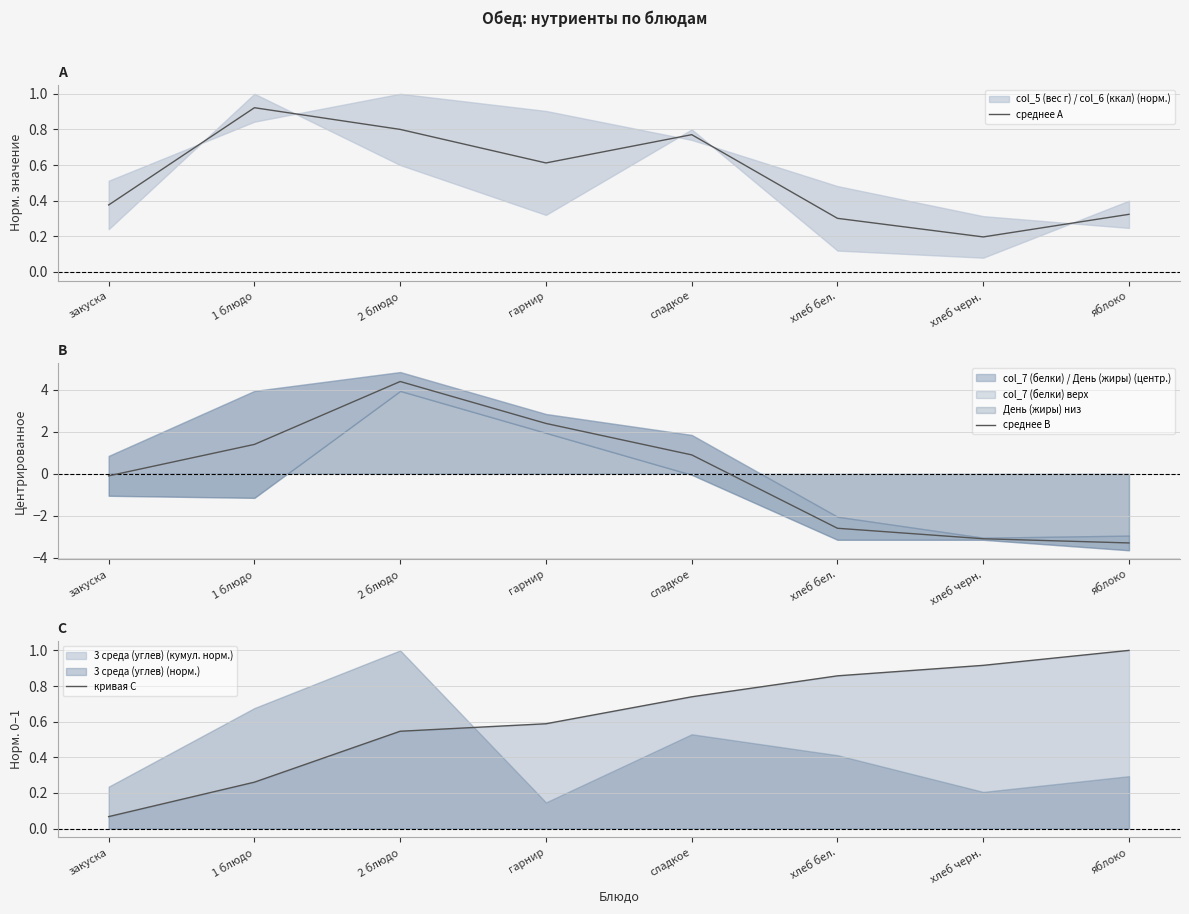

What is the label of the 3rd point from the left?

2 блюдо